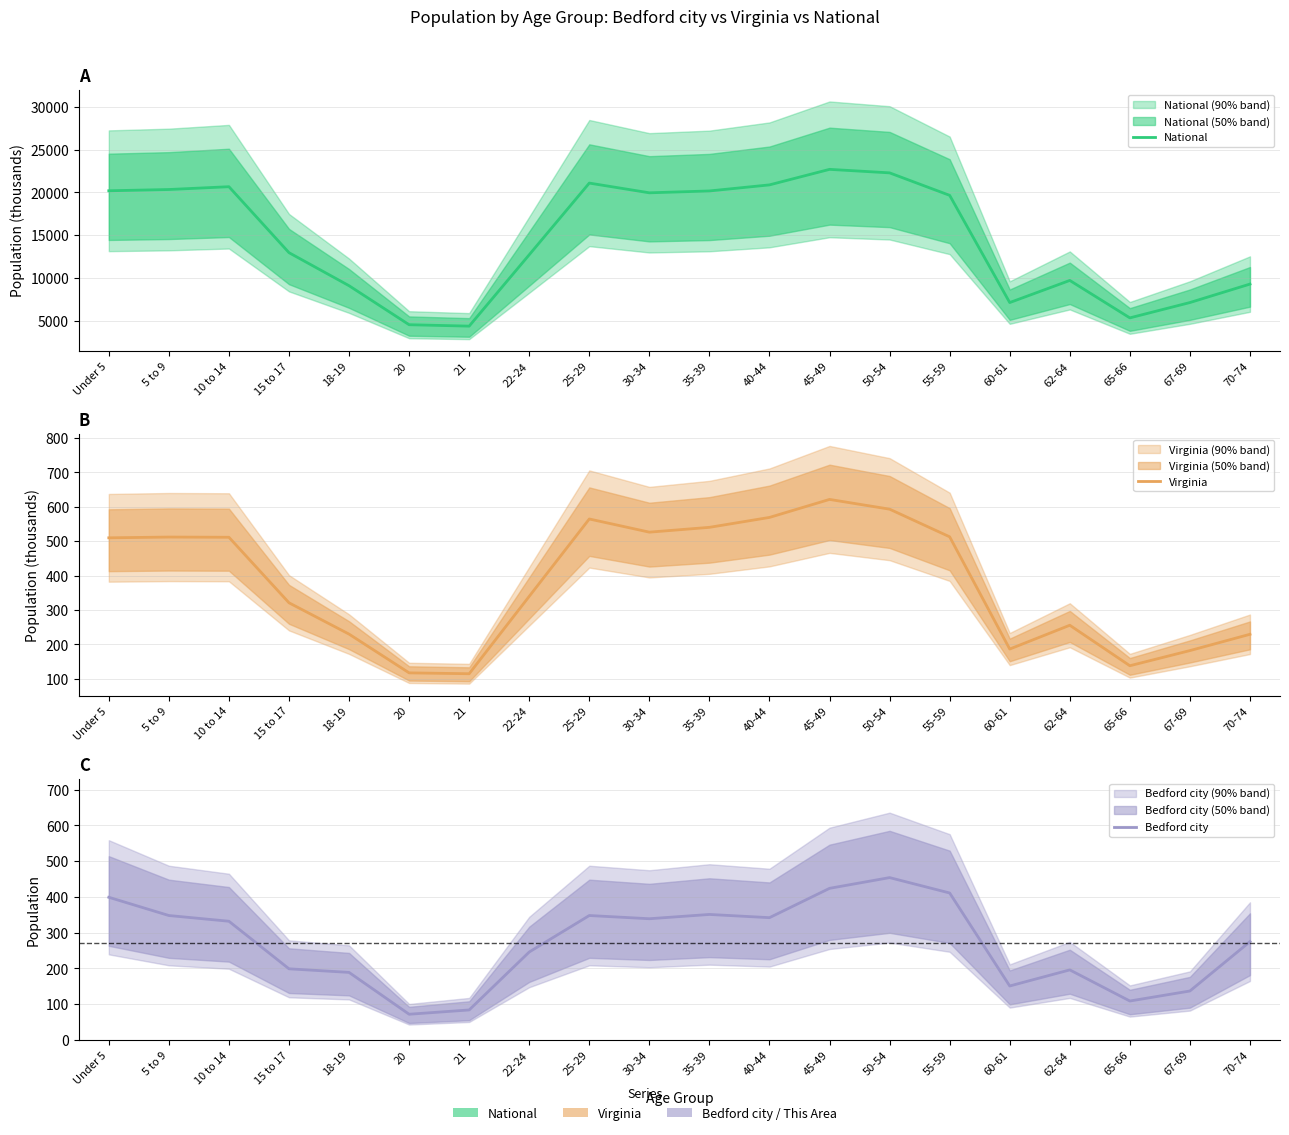

What is the average value of the National series?

14509.5